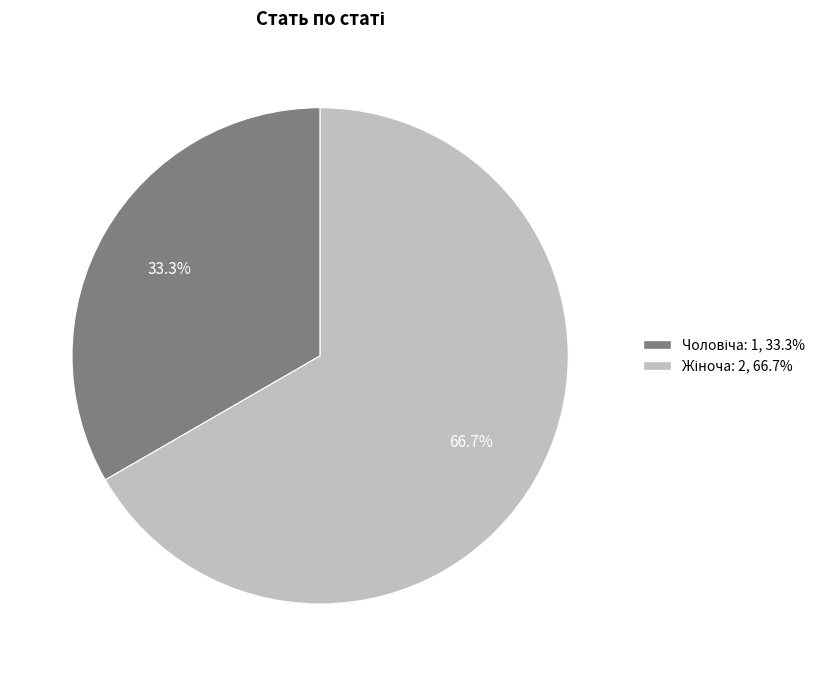

Is there a majority slice in this chart?

Yes